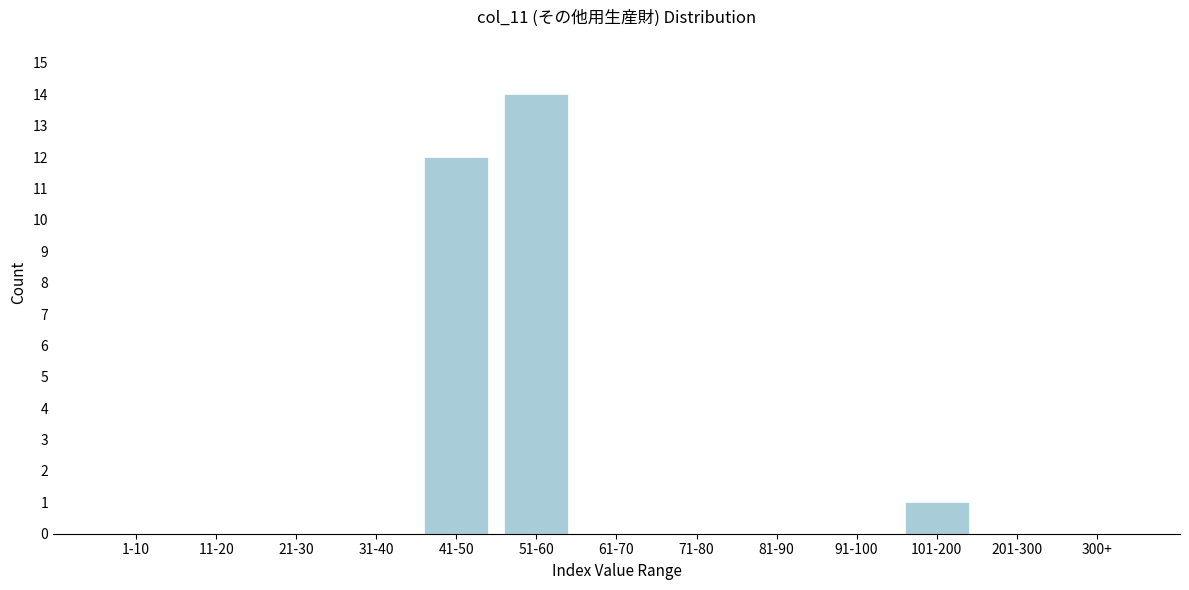

Reading left to right, what are all the values shown in this chart?

1-10=0	11-20=0	21-30=0	31-40=0	41-50=12	51-60=14	61-70=0	71-80=0	81-90=0	91-100=0	101-200=1	201-300=0	300+=0